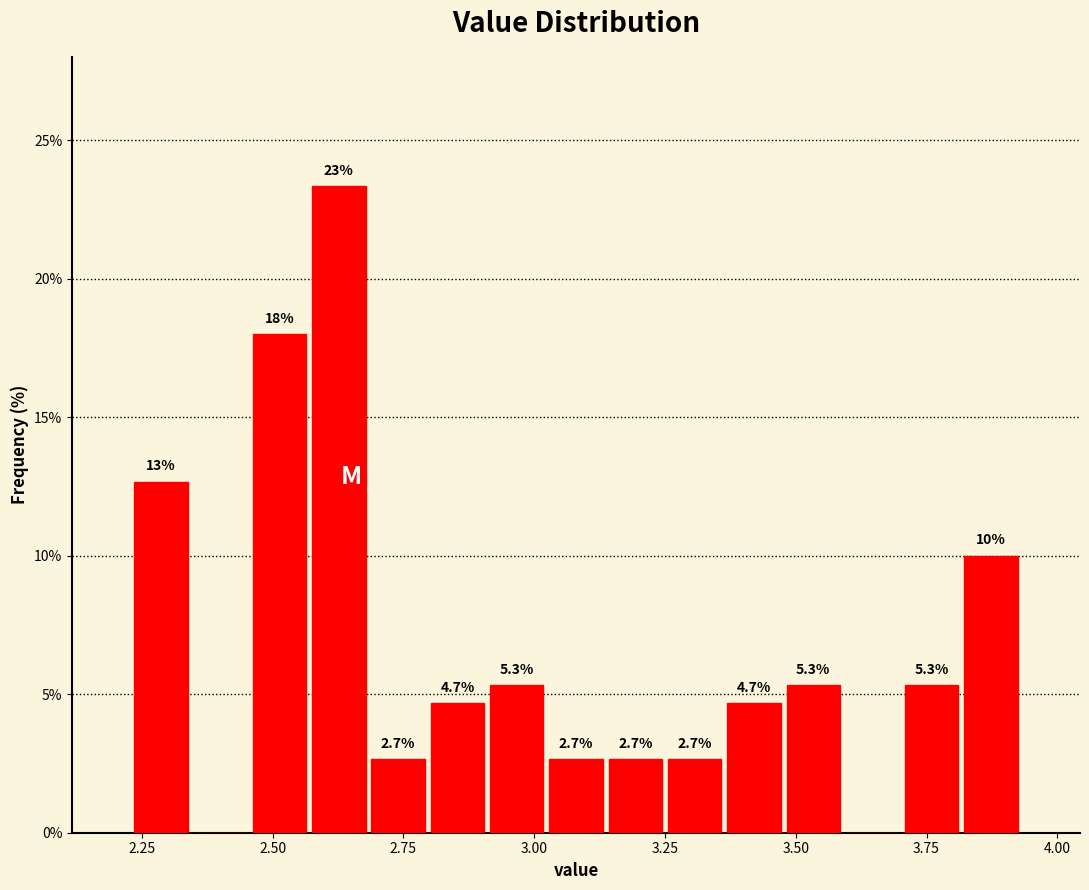

Read against the x-axis, roughly where is the centre of the tallest bar?

2.65